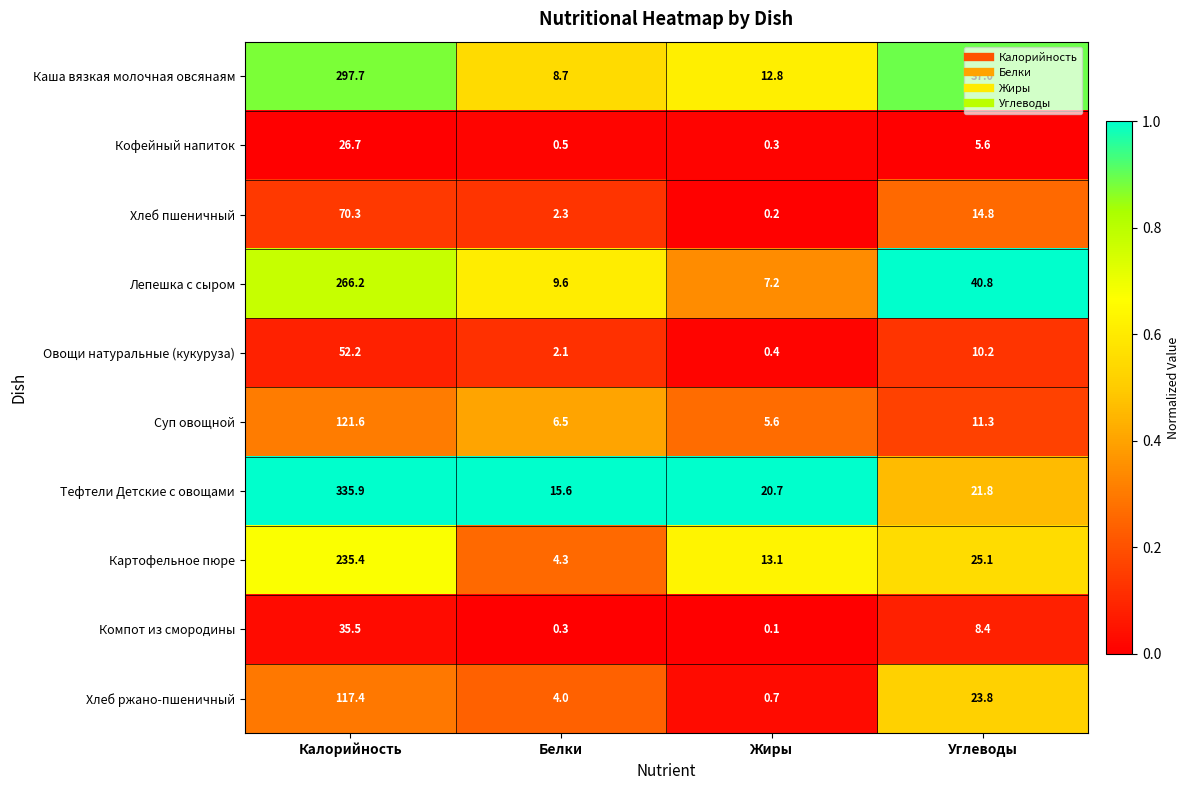

How many data points does each series have?

4